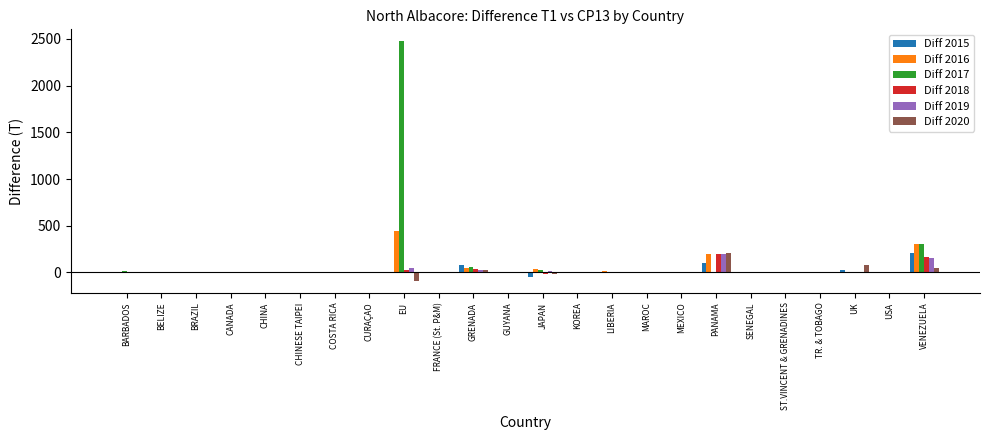

At which category does the chart reach its peak across all series?

EU